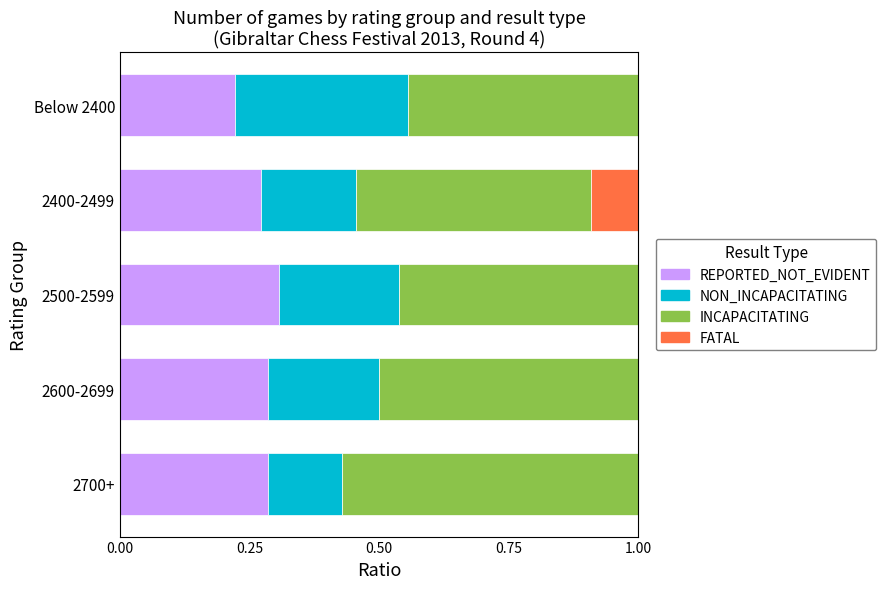

What are all the series names shown in the legend?

REPORTED_NOT_EVIDENT, NON_INCAPACITATING, INCAPACITATING, FATAL